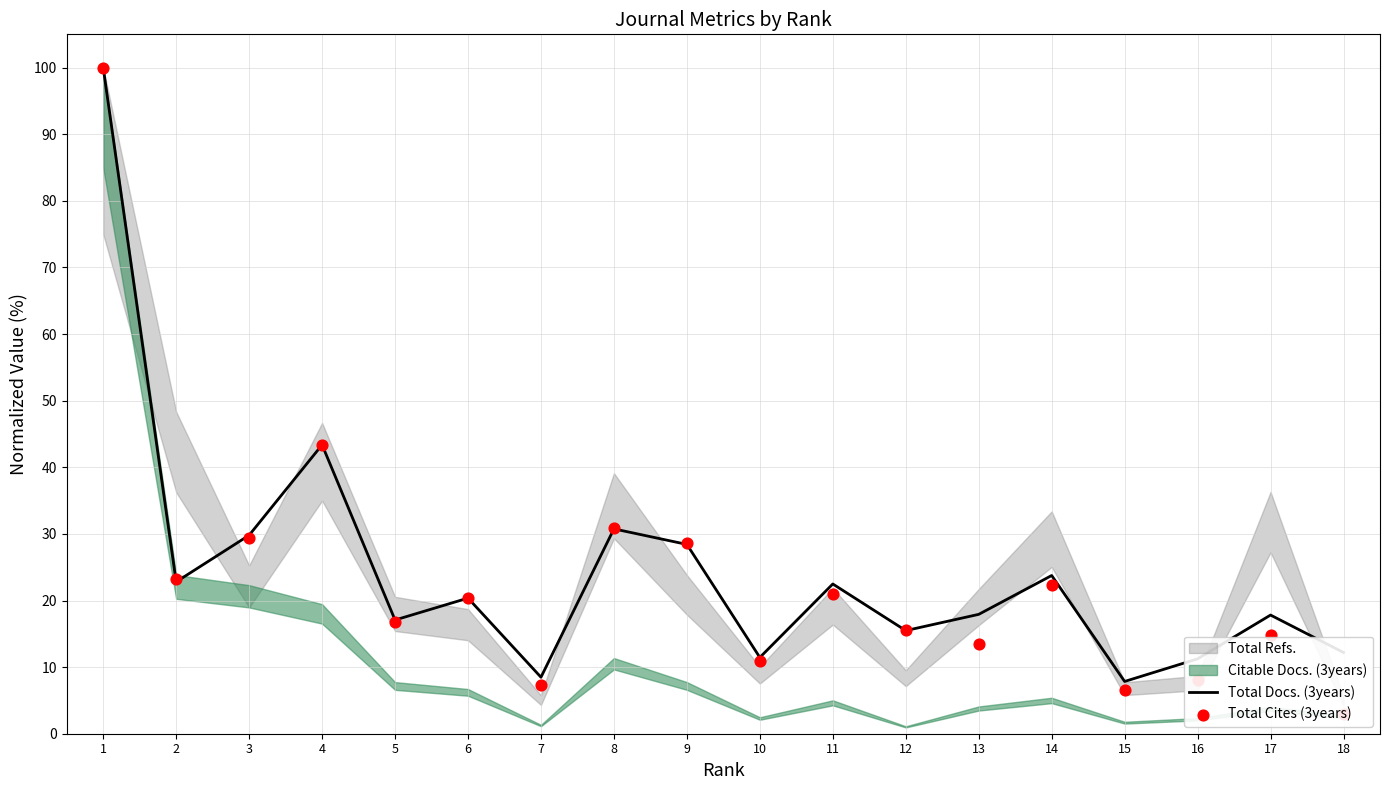

The value of Total Docs. (3years) at 8 is 17.2. True or false?

False